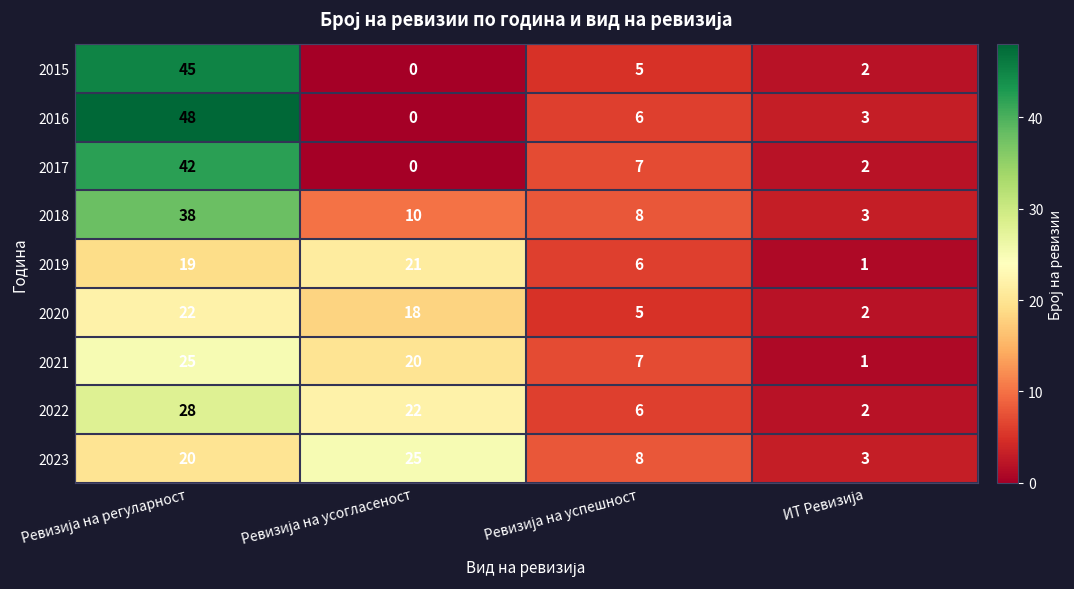

What is the average value of the 2015 series?

13